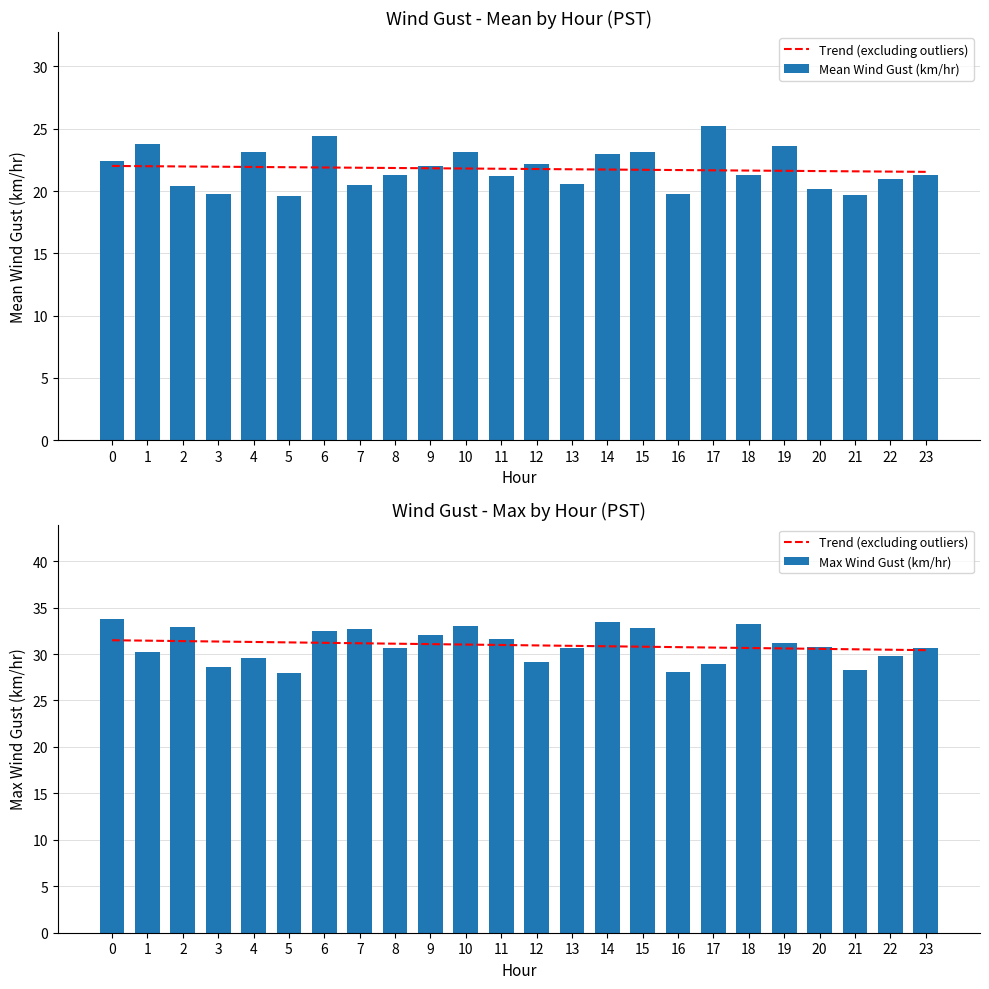

What is the minimum value for Max Wind Gust (km/hr)?

28.0